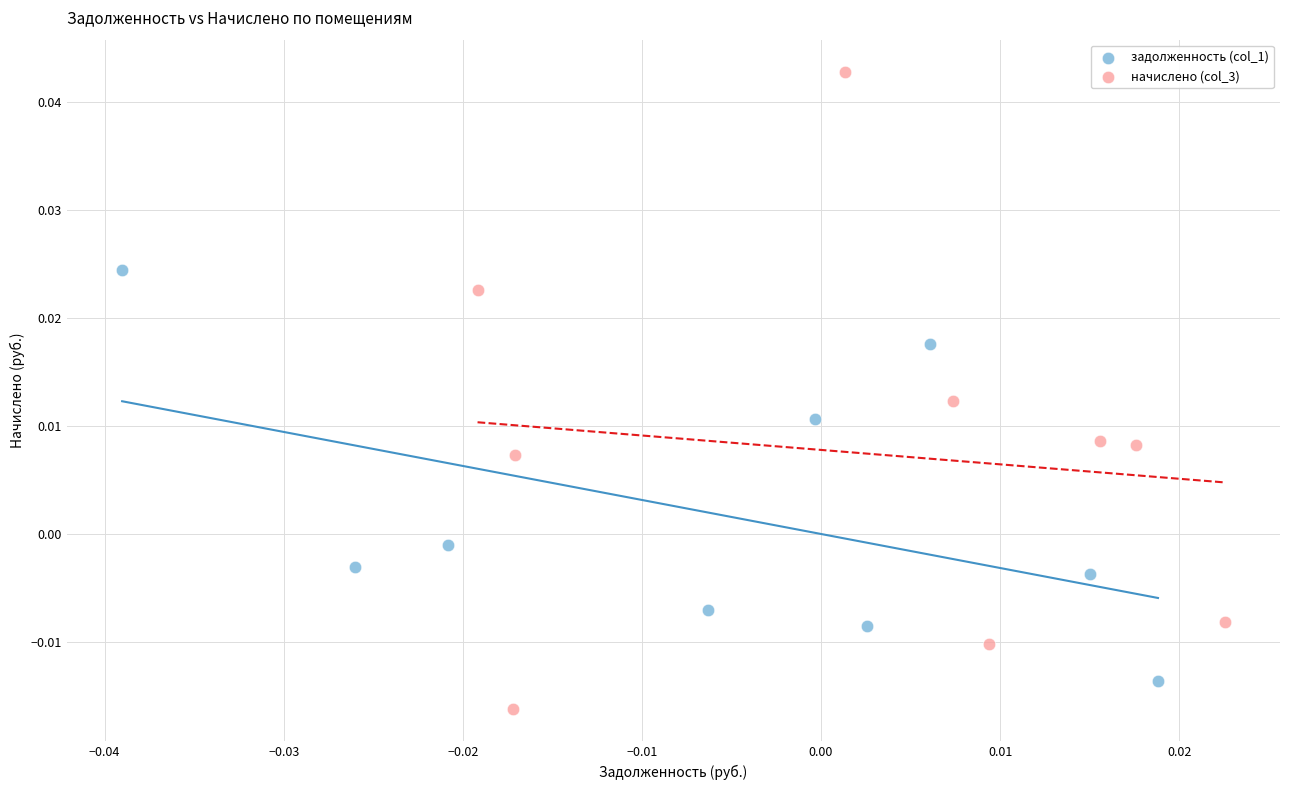

Which series contains the lowest Y value?

начислено (col_3)